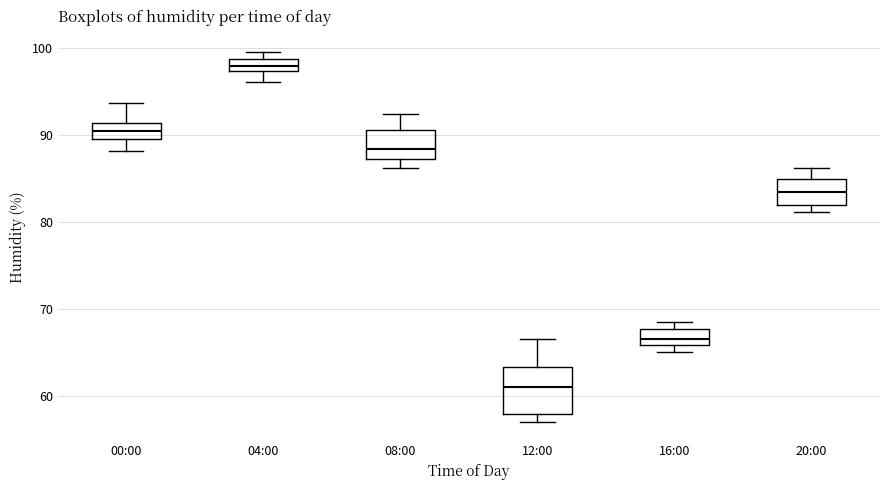

Where does the median line of the box for 16:00 sit on the y-axis? The values are not printed on the chart, so give them approximately, as read against the axis.

67